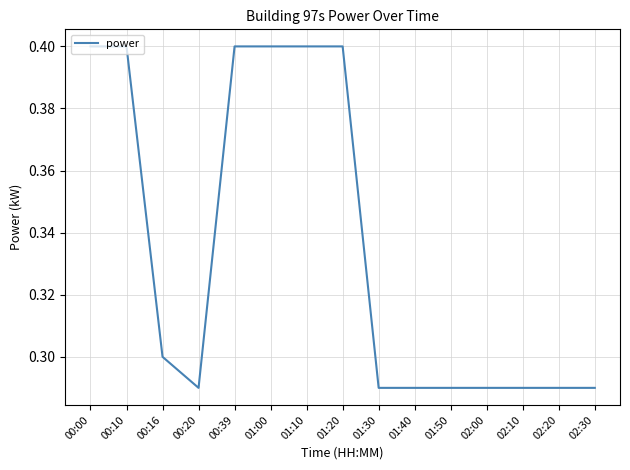

Which has a higher value, 02:20 or 00:00?

00:00